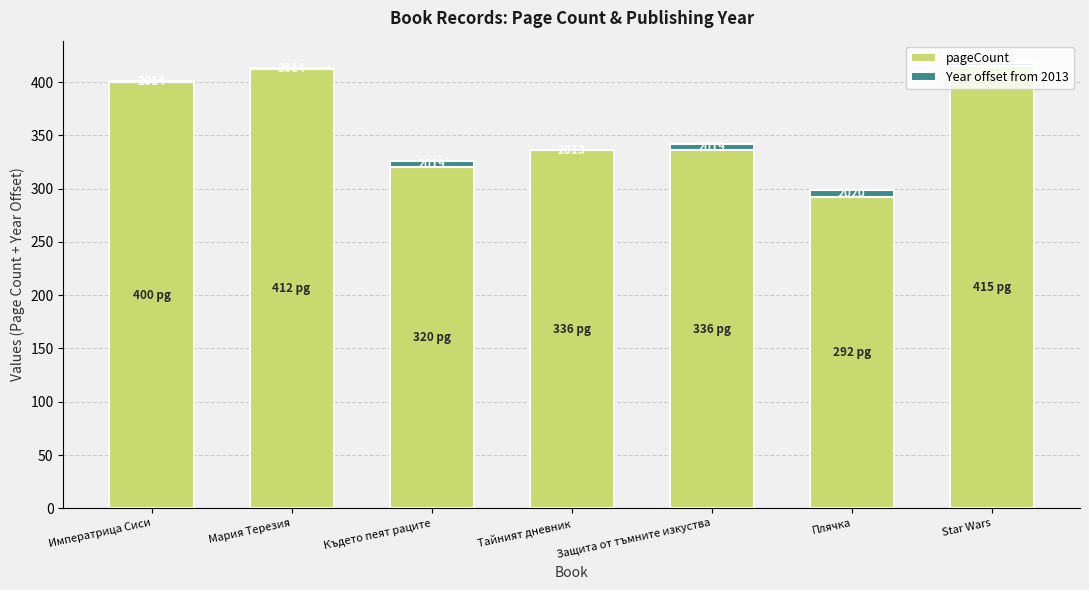

Are the bars grouped side by side (vs. stacked)?

No